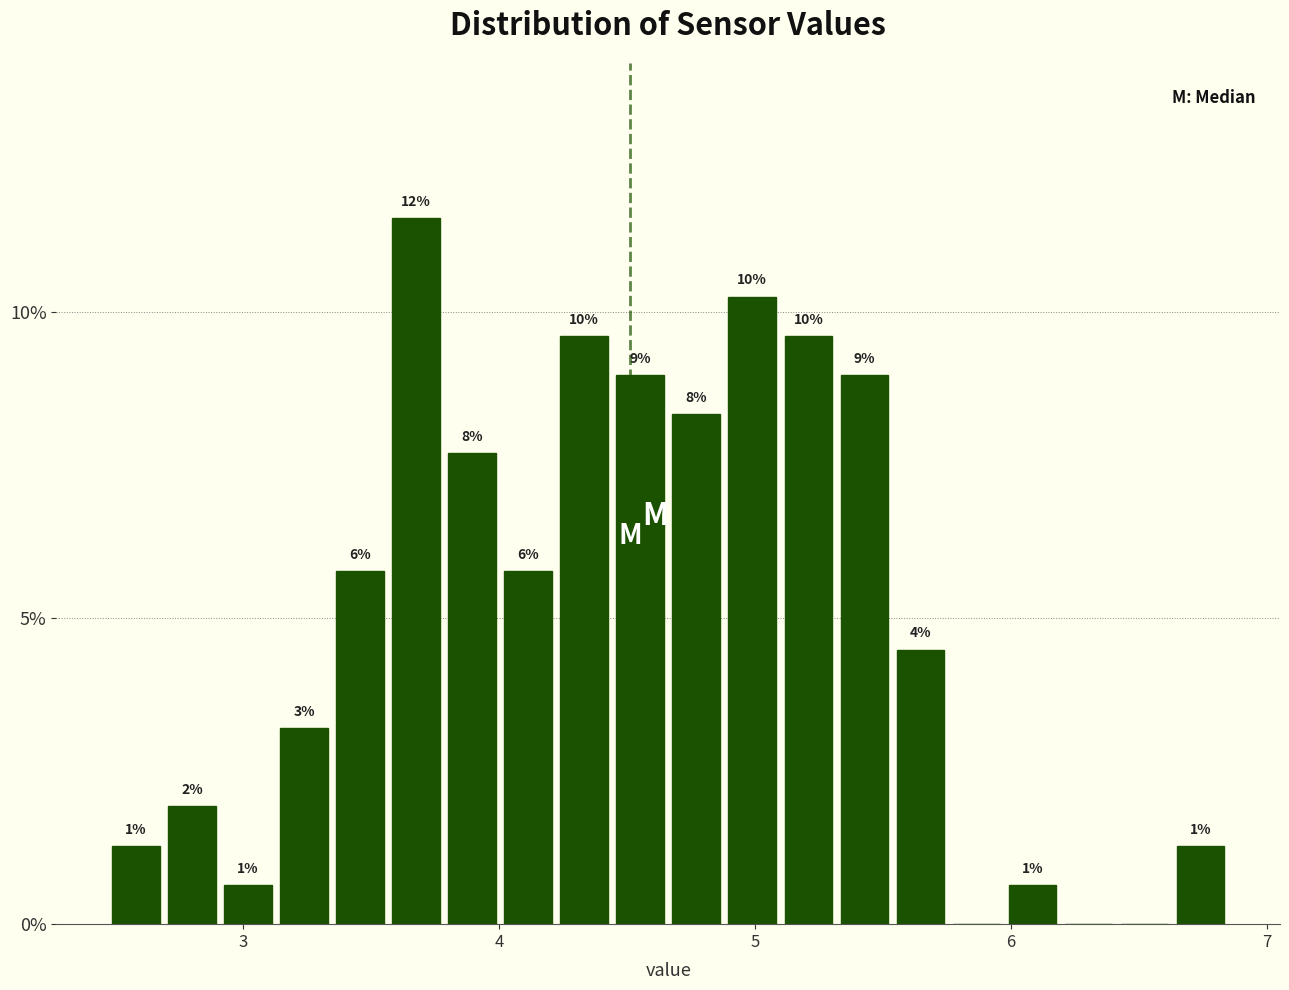

Read against the x-axis, roughly where is the centre of the tallest bar?

3.7